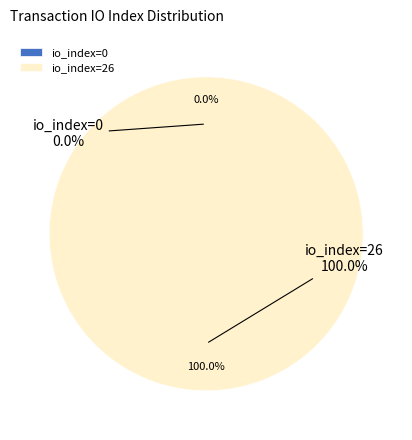

How many slices are in this pie chart?

2